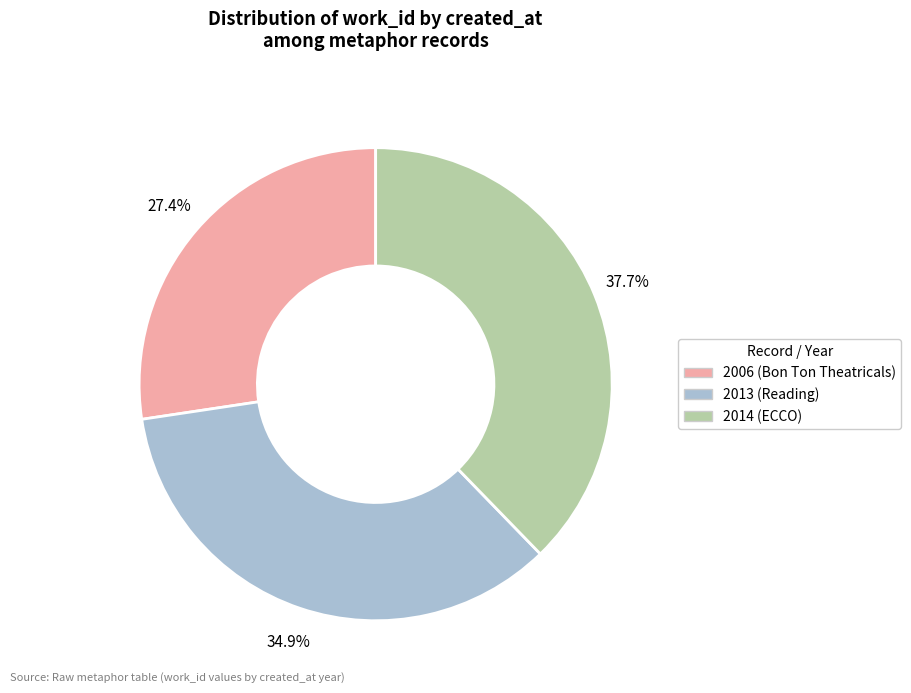

Which has a higher value, 2014 (ECCO) or 2013 (Reading)?

2014 (ECCO)